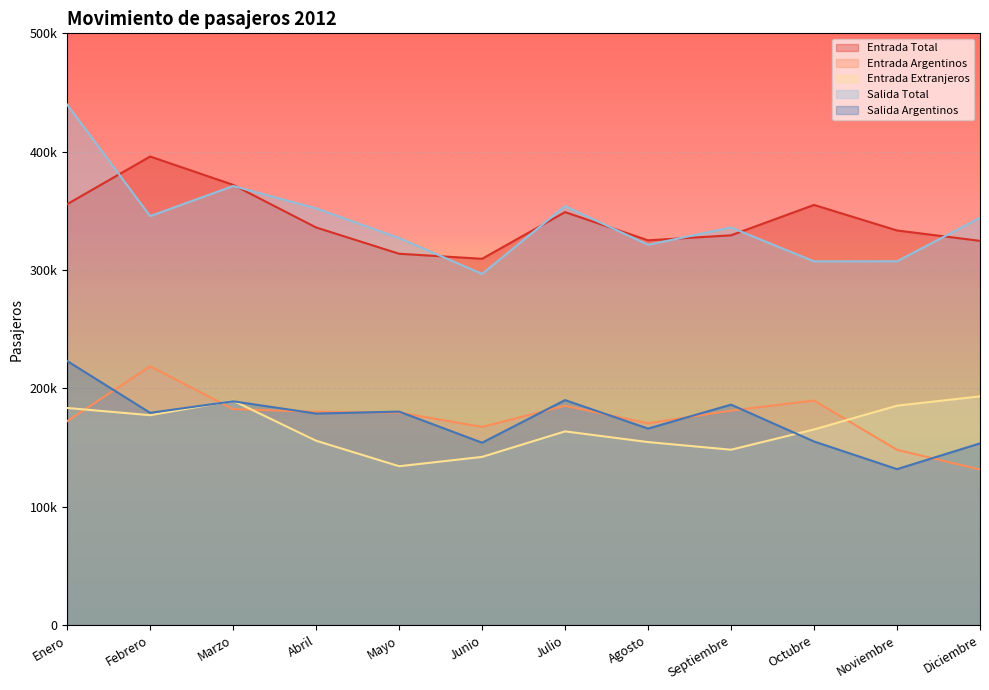

List the labels in order of Entrada Argentinos value, smallest first.

Diciembre, Noviembre, Junio, Agosto, Enero, Mayo, Abril, Septiembre, Marzo, Julio, Octubre, Febrero